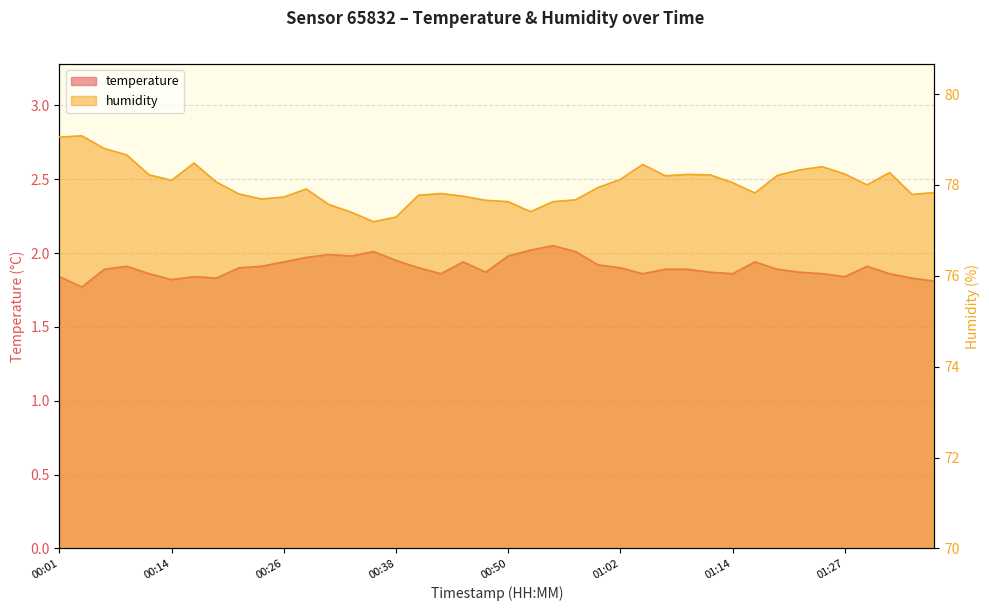

What is the label of the 35th point from the right?

00:14